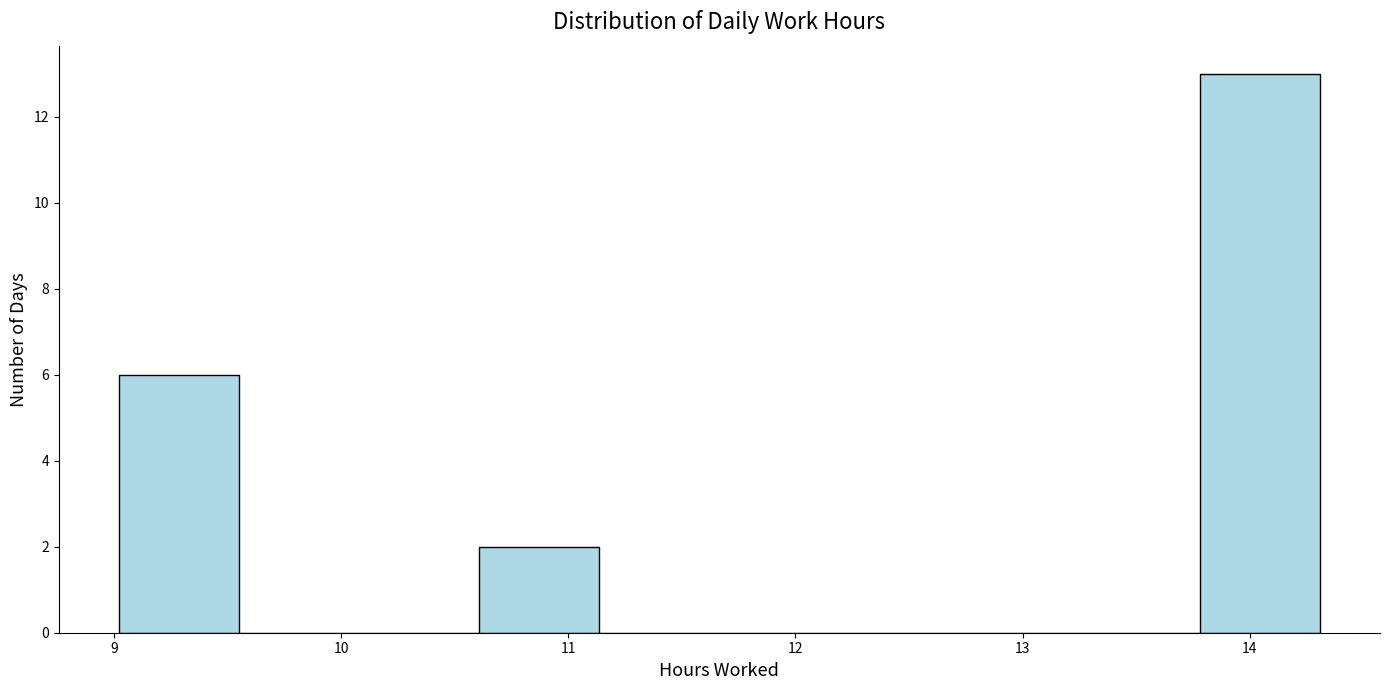

Reading left to right, transcribe this chart: for each bar, give the range it covers on the x-axis and its height. Neither the bar edges nor the heights are printed on the chart, so give them approximately, as read against the axes.

9.0 to 9.5: 6
9.5 to 10.1: 0
10.1 to 10.6: 0
10.6 to 11.1: 2
11.1 to 11.7: 0
11.7 to 12.2: 0
12.2 to 12.7: 0
12.7 to 13.3: 0
13.3 to 13.8: 0
13.8 to 14.3: 13